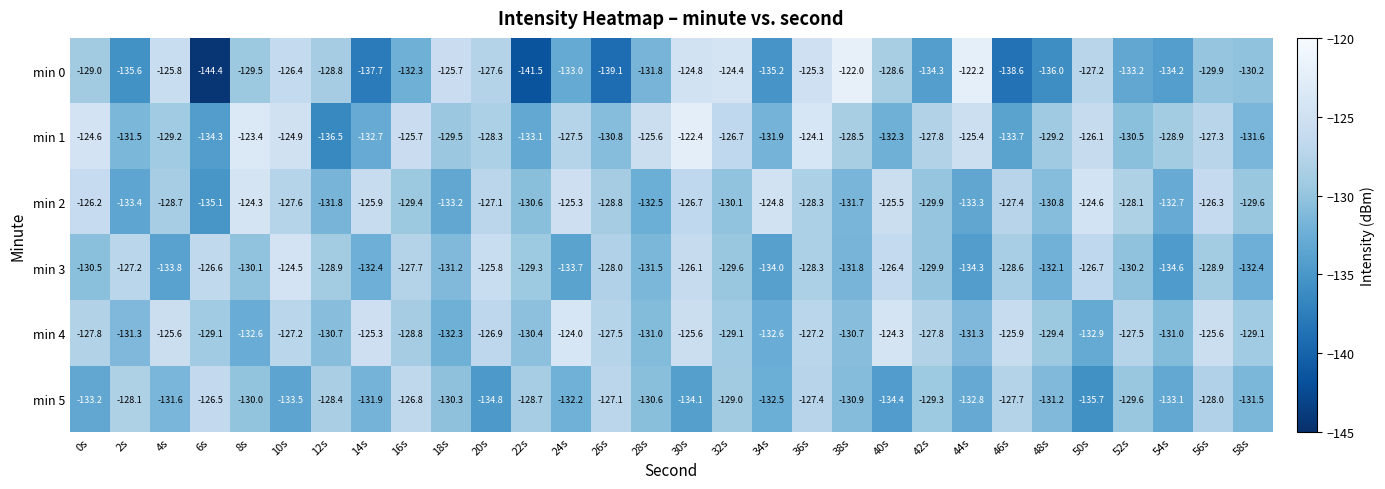

Where is min 2 nearest to the value -129?

26s